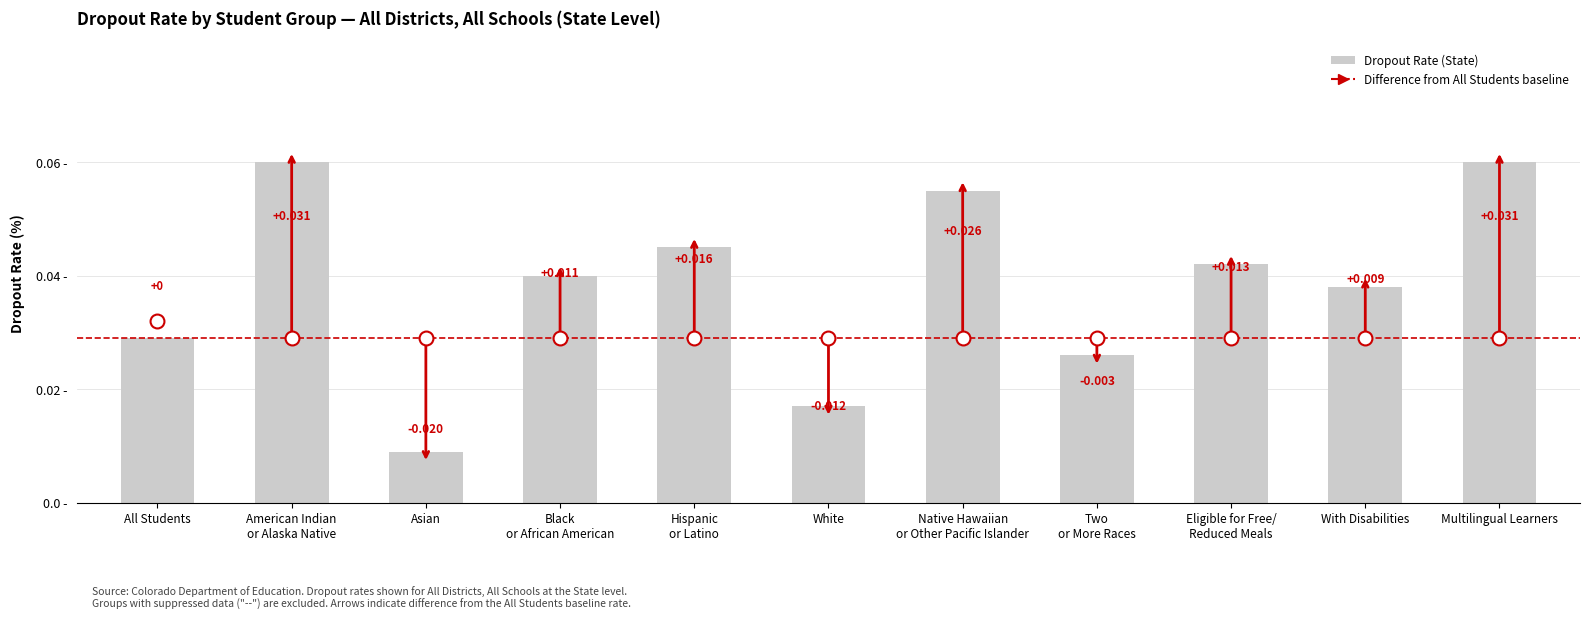

Where is the data nearest to the value 0?

Asian